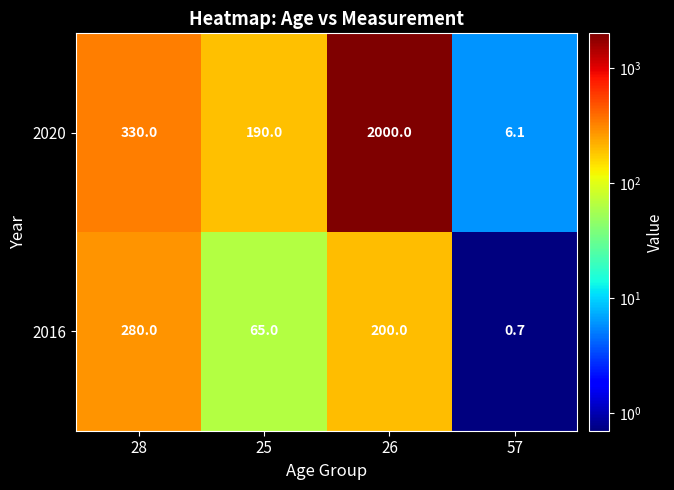

Count the number of categories in the chart.

4